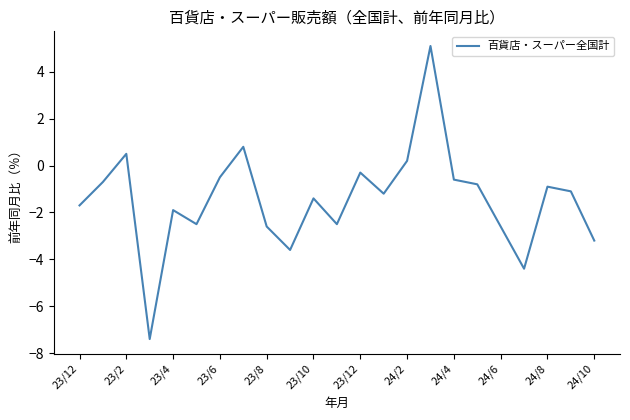

What is the greatest value displayed?

5.1